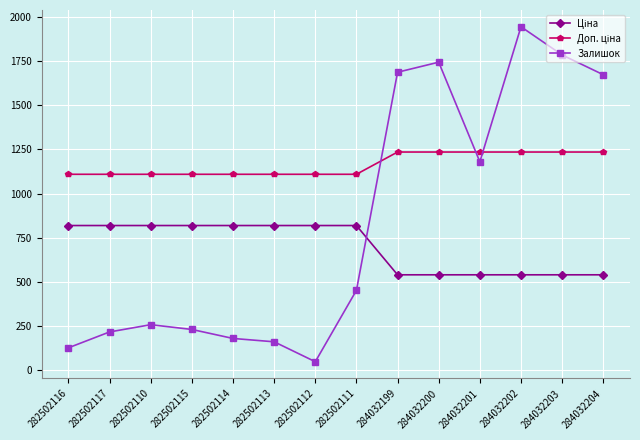

What is the total value across all series at 284032200?

3519.4